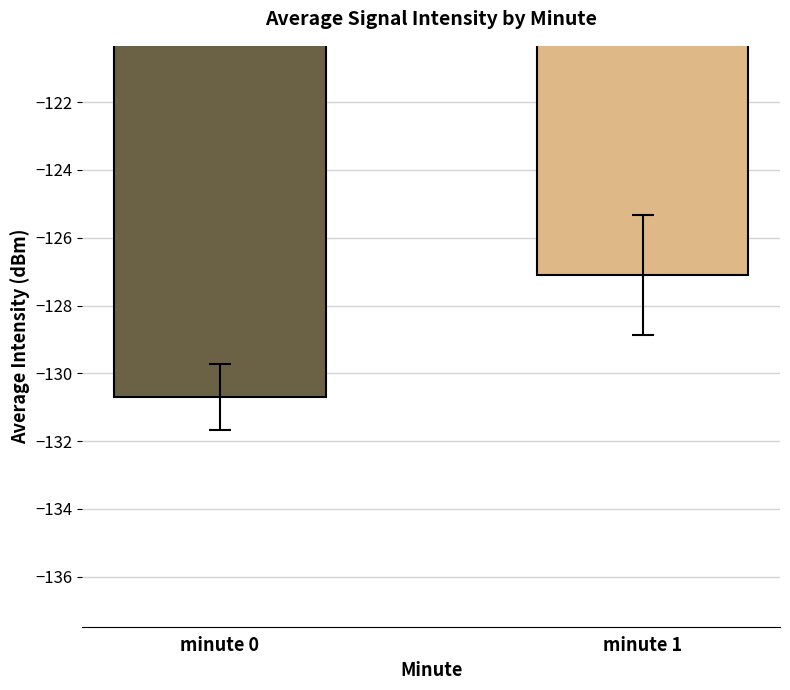

What is the greatest value displayed?

-127.1